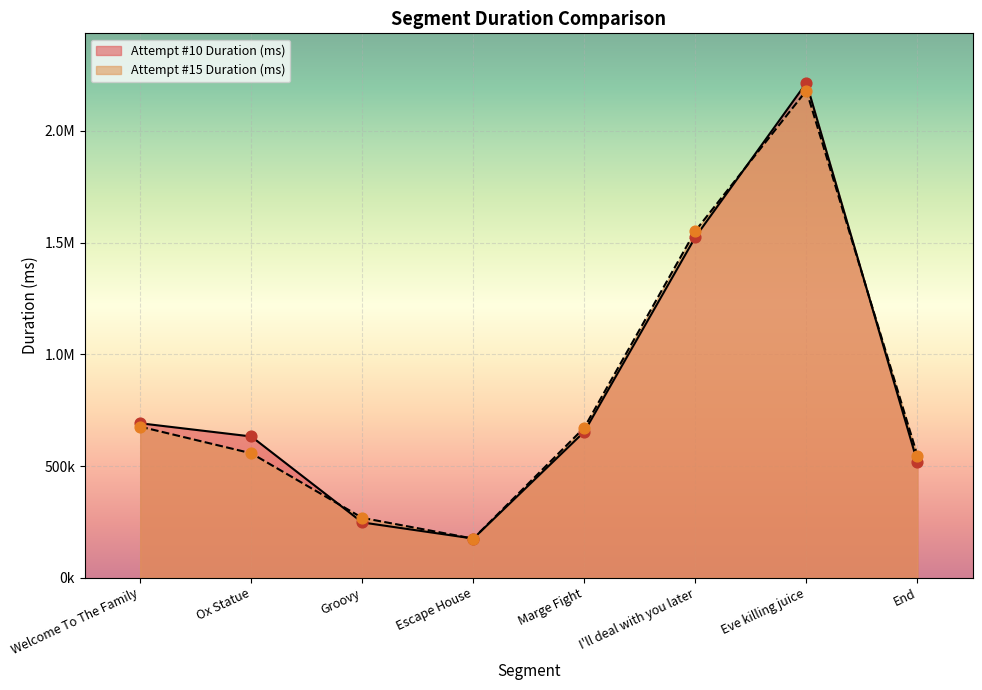

Which series reaches the minimum Y coordinate?

Attempt #15 Duration (ms)